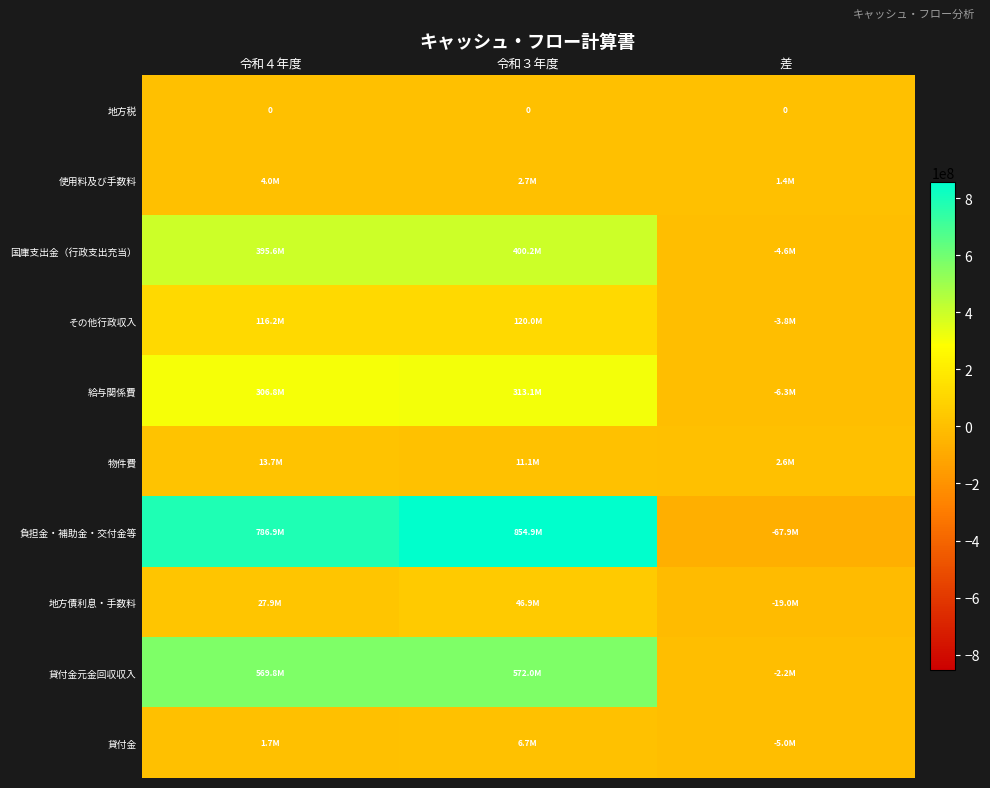

Is it true that 地方税 equals 0 at 差?

True